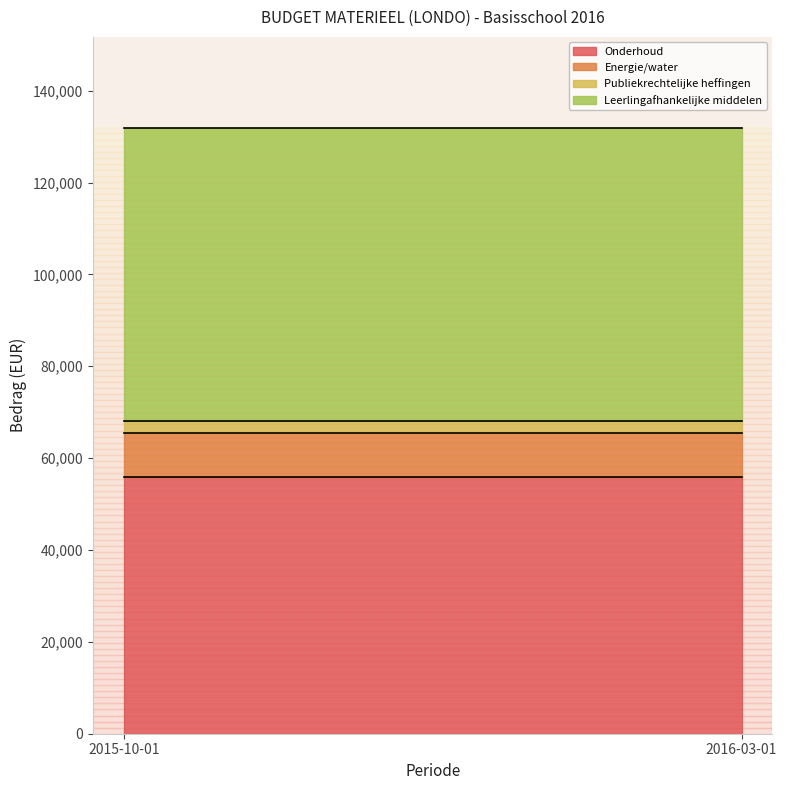

What is the value of the Leerlingafhankelijke middelen point at the 1st from the left?

63883.2